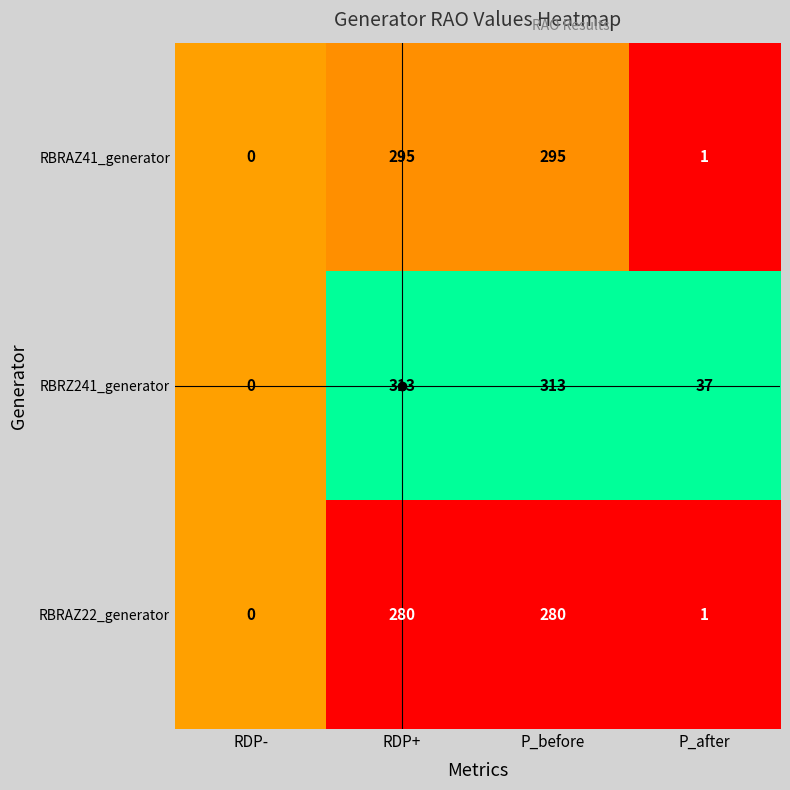

At which label is RBRZ241_generator closest to 156?

P_after